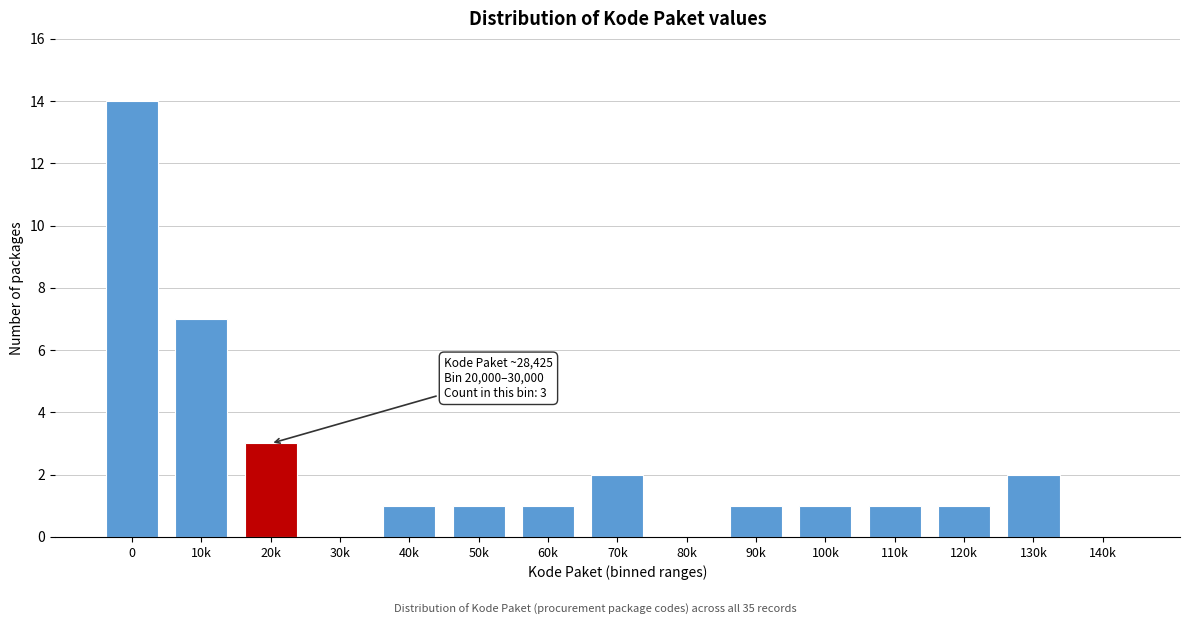

Reading left to right, transcribe all the data shown in this chart.

0=14	10k=7	20k=3	30k=0	40k=1	50k=1	60k=1	70k=2	80k=0	90k=1	100k=1	110k=1	120k=1	130k=2	140k=0